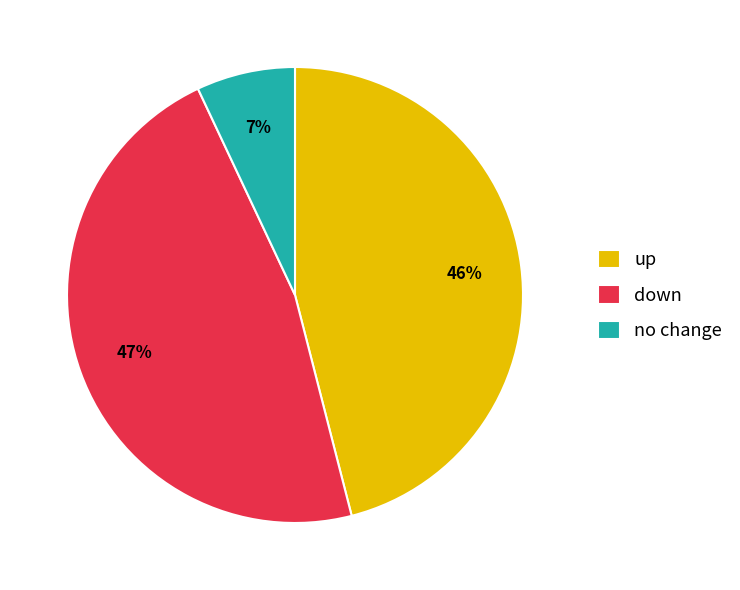

The down slice represents 61% of the pie. True or false?

False